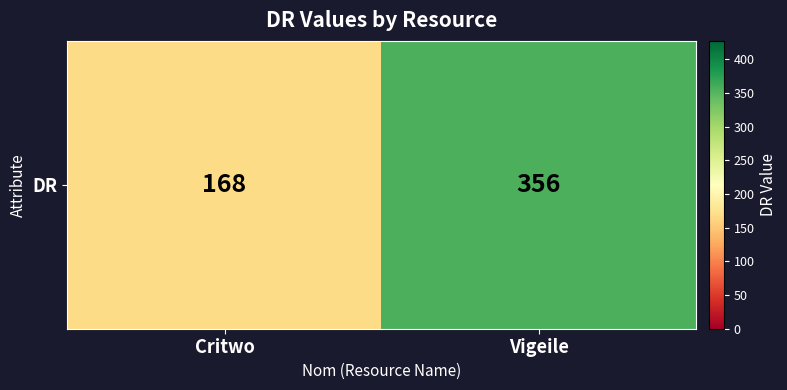

How many values are between 168 and 356?

2